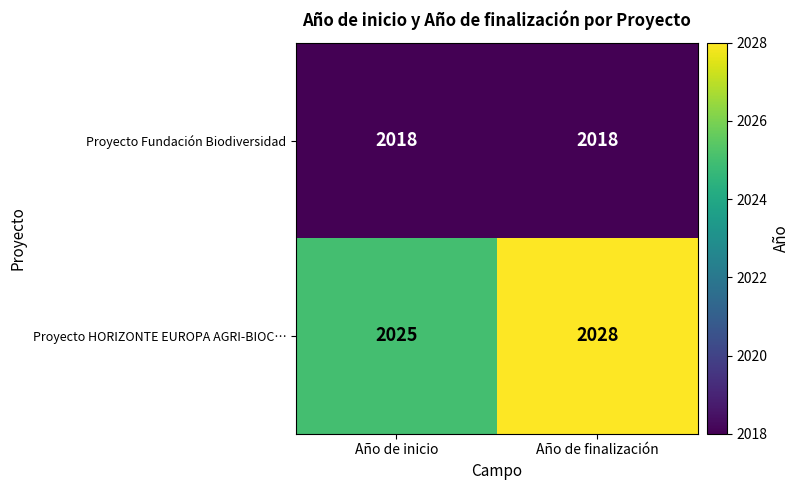

How many categories are shown in the chart?

2